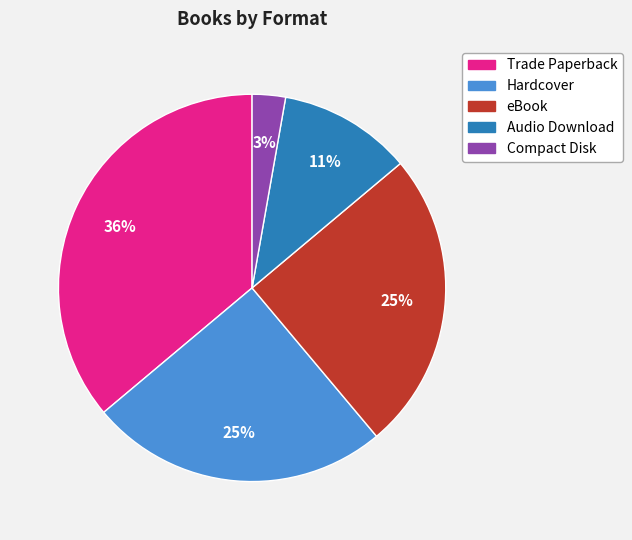

How many segments does this pie chart have?

5